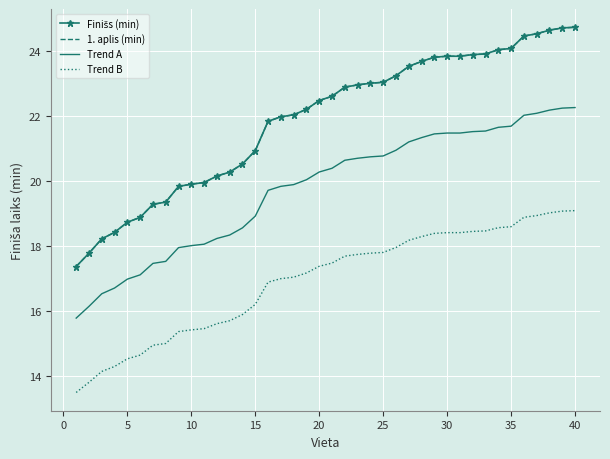

What is the sum of all Trend B values?

677.2